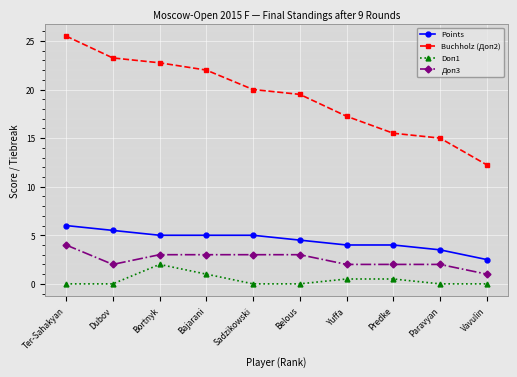

What is the average value of the Доп3 series?

2.5